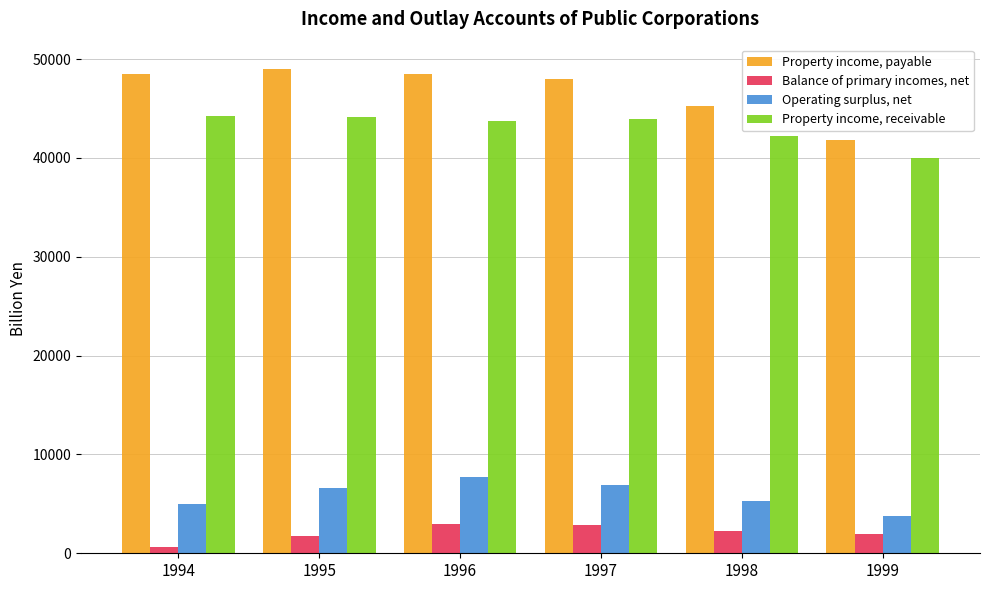

What is the value of the Operating surplus, net bar at the 3rd from the left?

7702.4